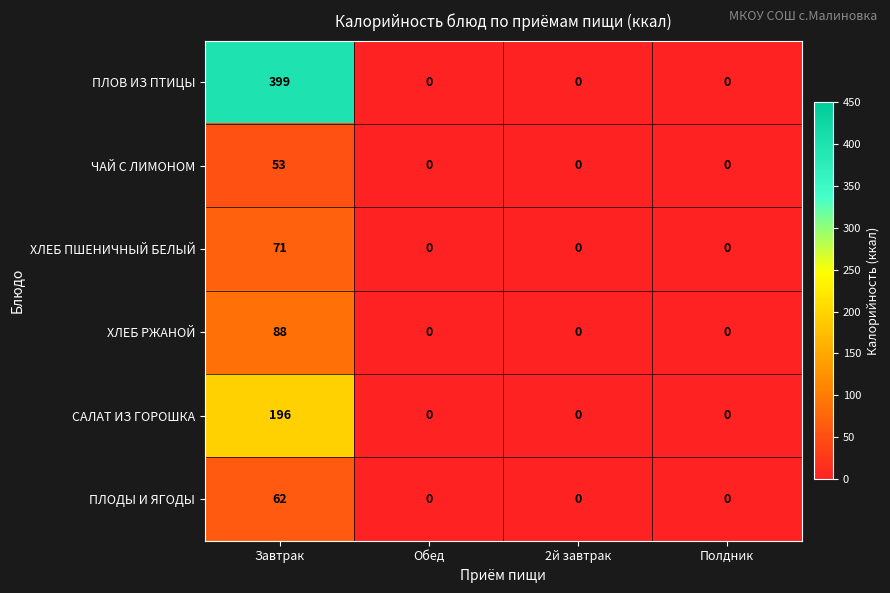

Rank the series by their maximum value, from highest to lowest.

ПЛОВ ИЗ ПТИЦЫ, САЛАТ ИЗ ГОРОШКА, ХЛЕБ РЖАНОЙ, ХЛЕБ ПШЕНИЧНЫЙ БЕЛЫЙ, ПЛОДЫ И ЯГОДЫ, ЧАЙ С ЛИМОНОМ